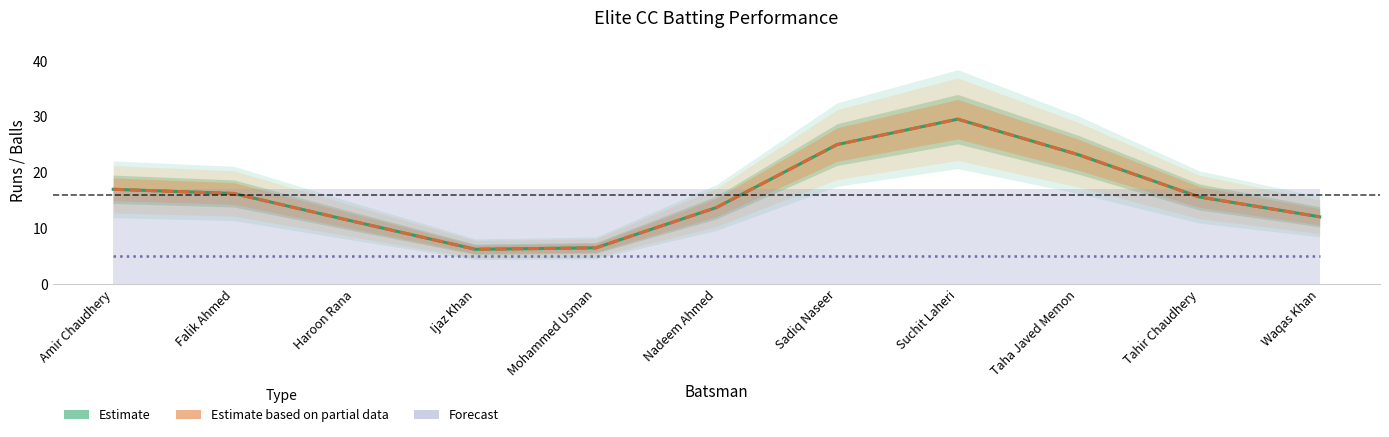

At how many categories does at least one series exceed 11?

9